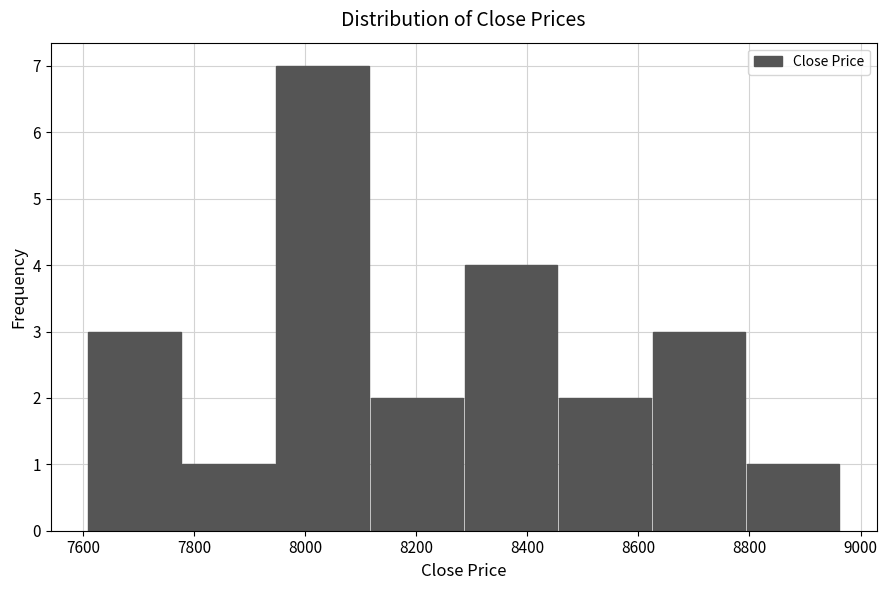

Reading left to right, transcribe this chart: for each bar, give the range it covers on the x-axis and its height. Neither the bar edges nor the heights are printed on the chart, so give them approximately, as read against the axes.

7600 to 7780: 3
7780 to 7940: 1
7940 to 8120: 7
8120 to 8280: 2
8280 to 8460: 4
8460 to 8620: 2
8620 to 8800: 3
8800 to 8960: 1